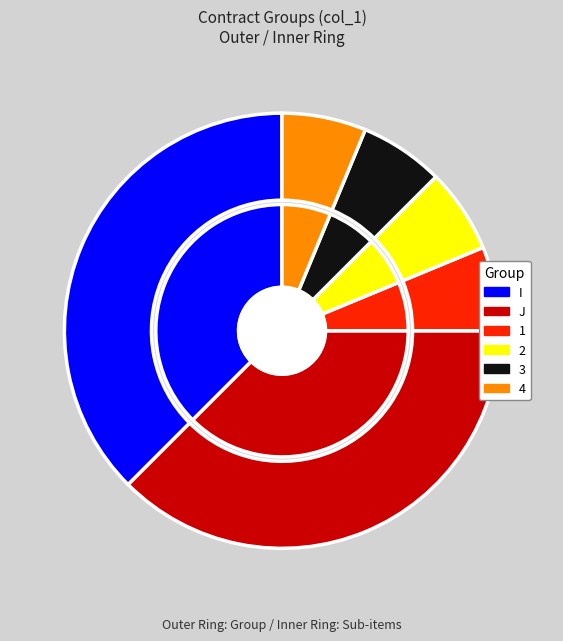

Between 1 and J, which is larger?

J